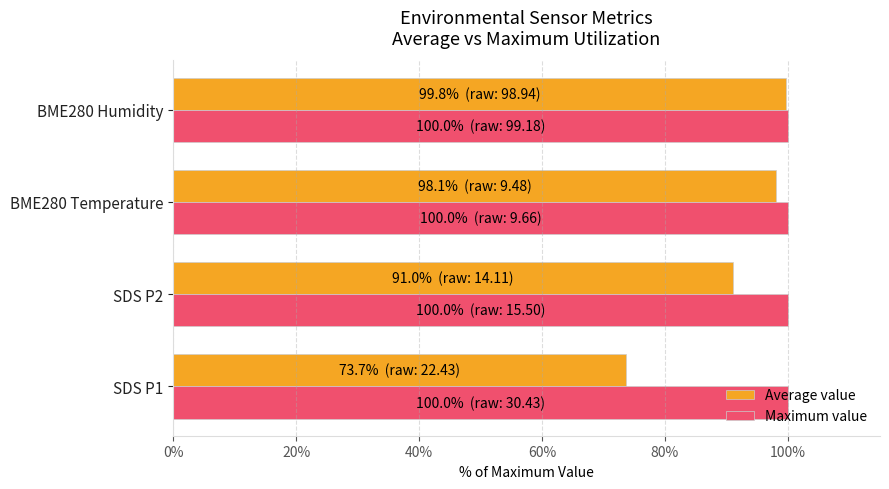

What is the lowest value of the Average value series?

73.7